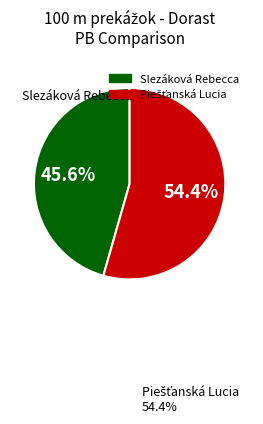

To the nearest percent, what portion does Slezáková Rebecca represent?

46%